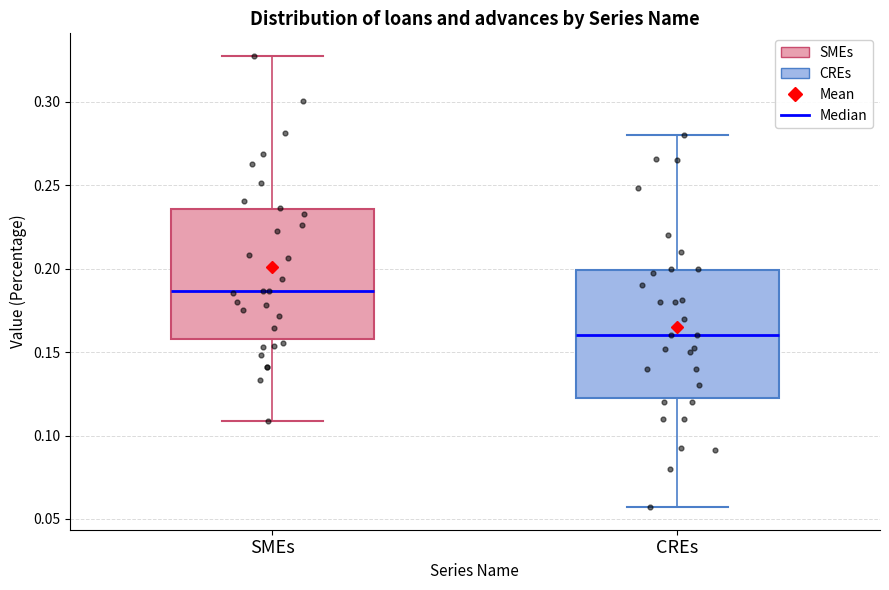

Which box has the highest median line?

SMEs